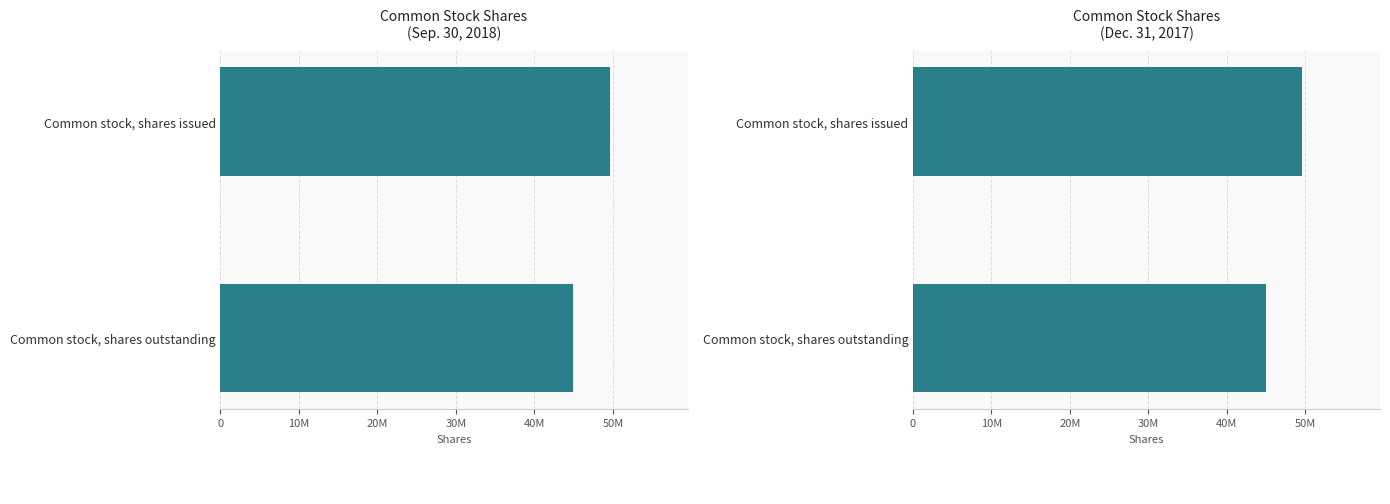

What is the difference between the Dec. 31, 2017 values at Common stock, shares issued and Common stock, shares outstanding?

4638459